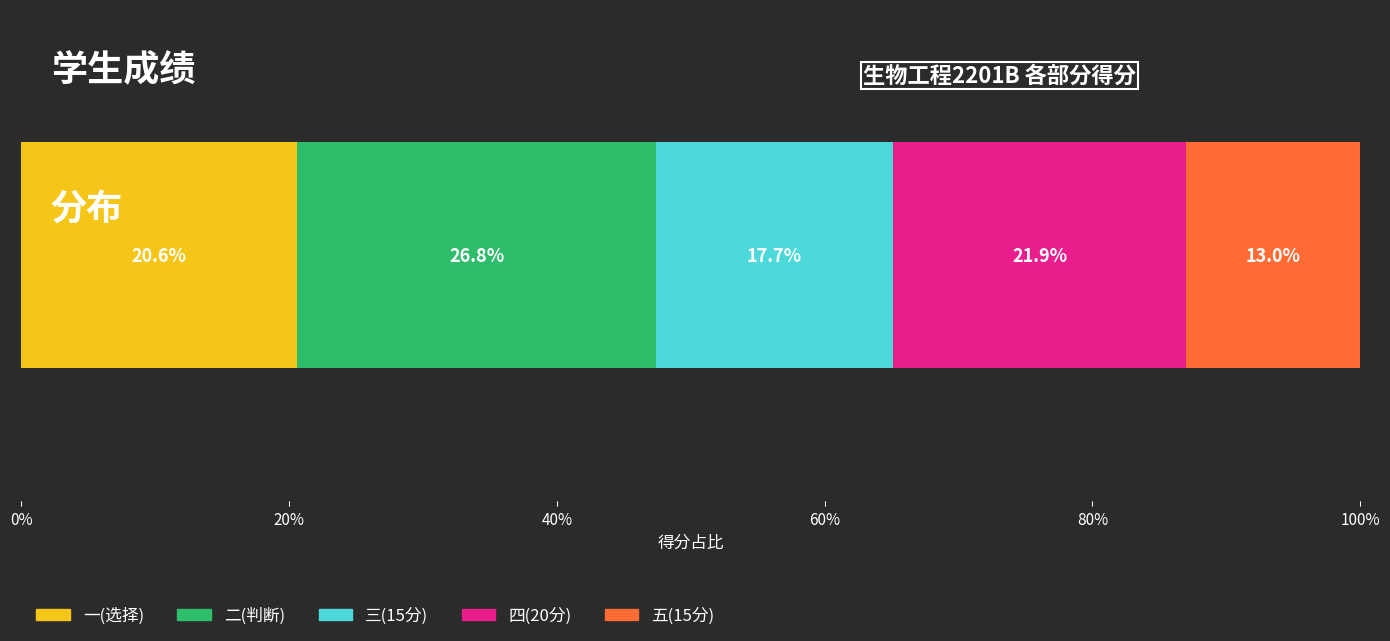

What is the lowest value of the 一(选择) series?

20.6